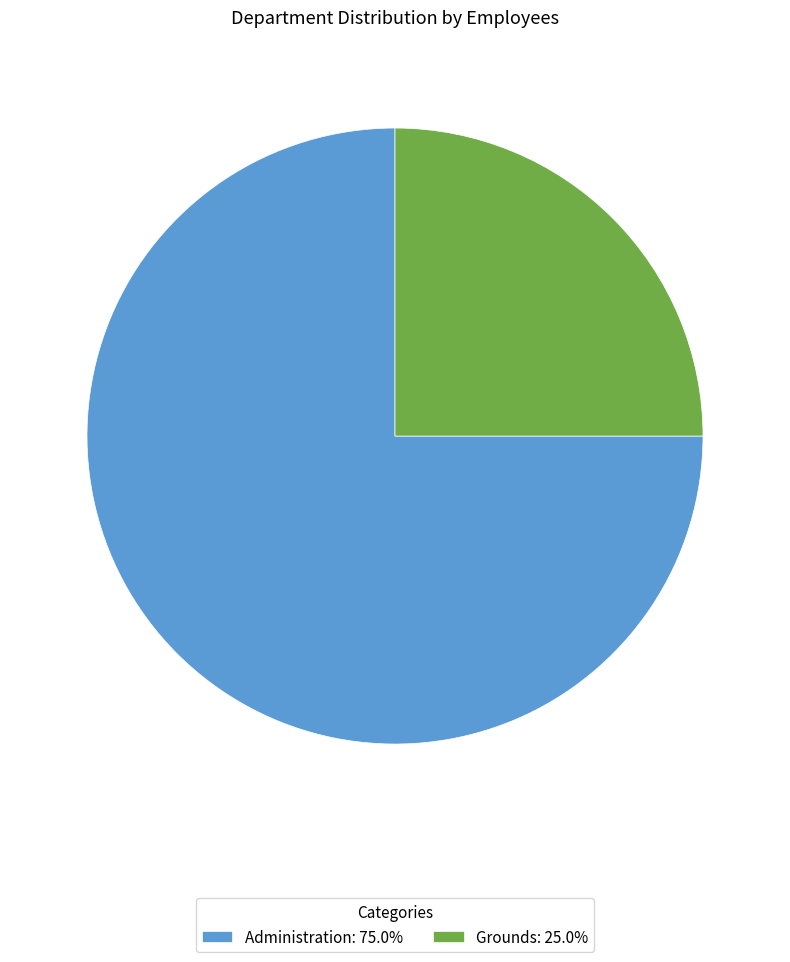

Count the number of slices in the pie.

2